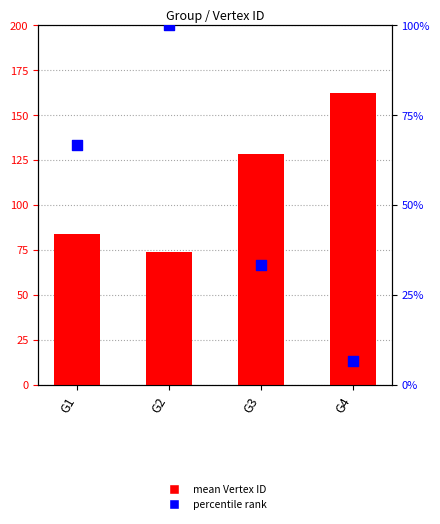

Which series has the widest spread of Y values?

% of max count